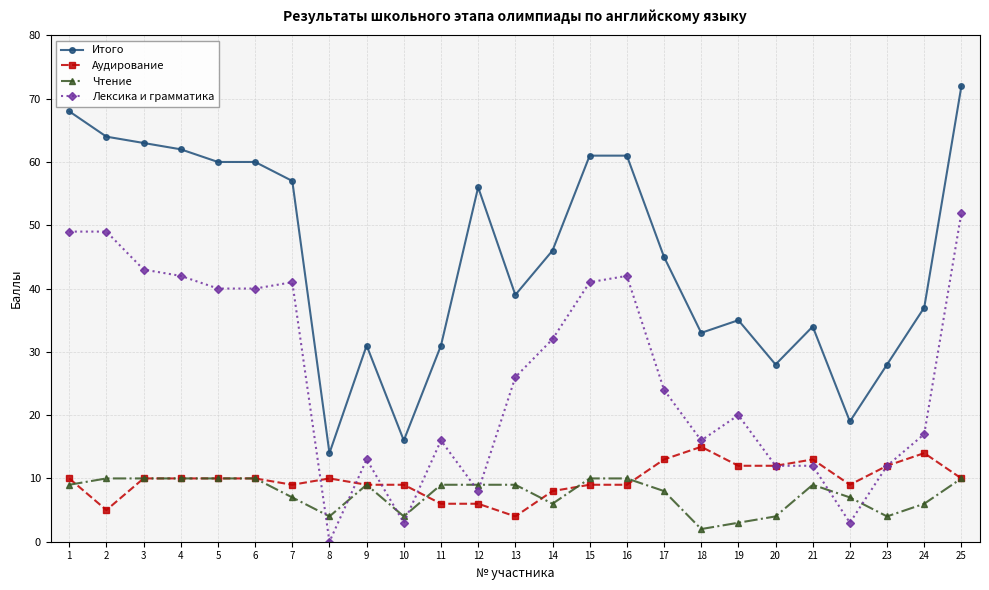

Between 23 and 25, which series saw the biggest shift?

Итого